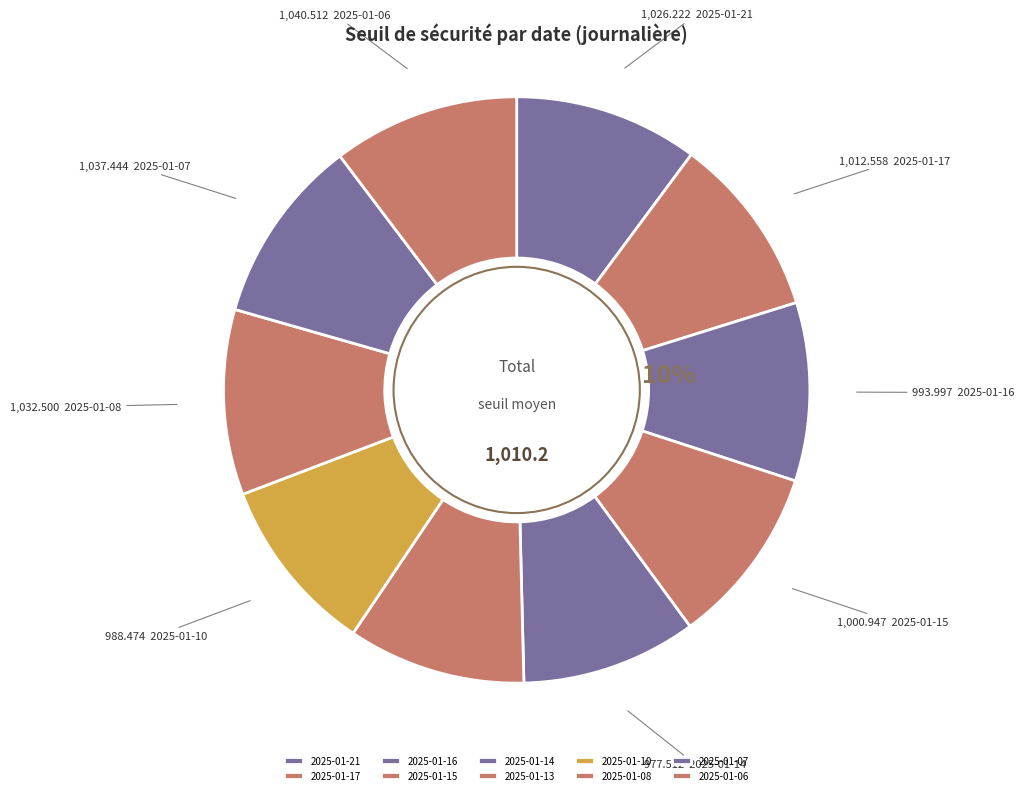

Does 2025-01-06 account for over 50% of the chart?

No